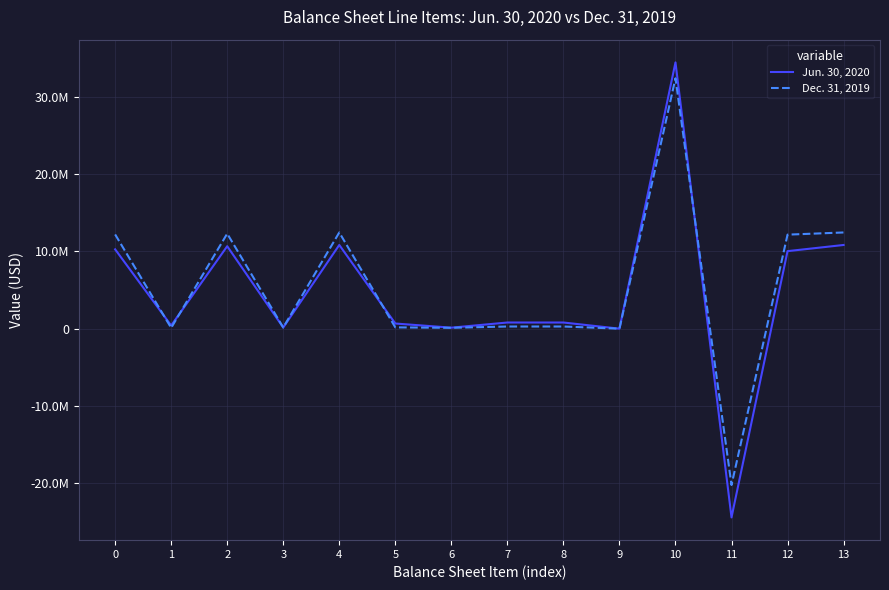

What is the average value of the Dec. 31, 2019 series?

5340821